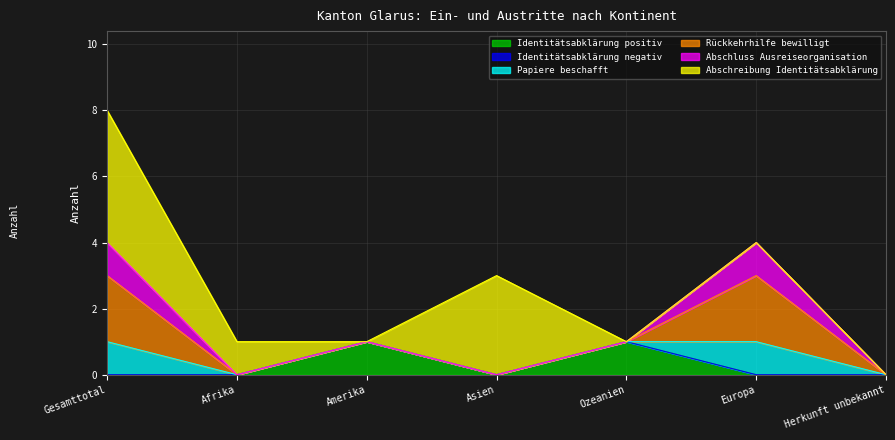

Reading left to right, extract all data points from this chart.

Identitätsabklärung positiv: Gesamttotal=0	Afrika=0	Amerika=1	Asien=0	Ozeanien=1	Europa=0	Herkunft unbekannt=0
Identitätsabklärung negativ: Gesamttotal=0	Afrika=0	Amerika=0	Asien=0	Ozeanien=0	Europa=0	Herkunft unbekannt=0
Papiere beschafft: Gesamttotal=1	Afrika=0	Amerika=0	Asien=0	Ozeanien=0	Europa=1	Herkunft unbekannt=0
Rückkehrhilfe bewilligt: Gesamttotal=2	Afrika=0	Amerika=0	Asien=0	Ozeanien=0	Europa=2	Herkunft unbekannt=0
Abschluss Ausreiseorganisation: Gesamttotal=1	Afrika=0	Amerika=0	Asien=0	Ozeanien=0	Europa=1	Herkunft unbekannt=0
Abschreibung Identitätsabklärung: Gesamttotal=4	Afrika=1	Amerika=0	Asien=3	Ozeanien=0	Europa=0	Herkunft unbekannt=0